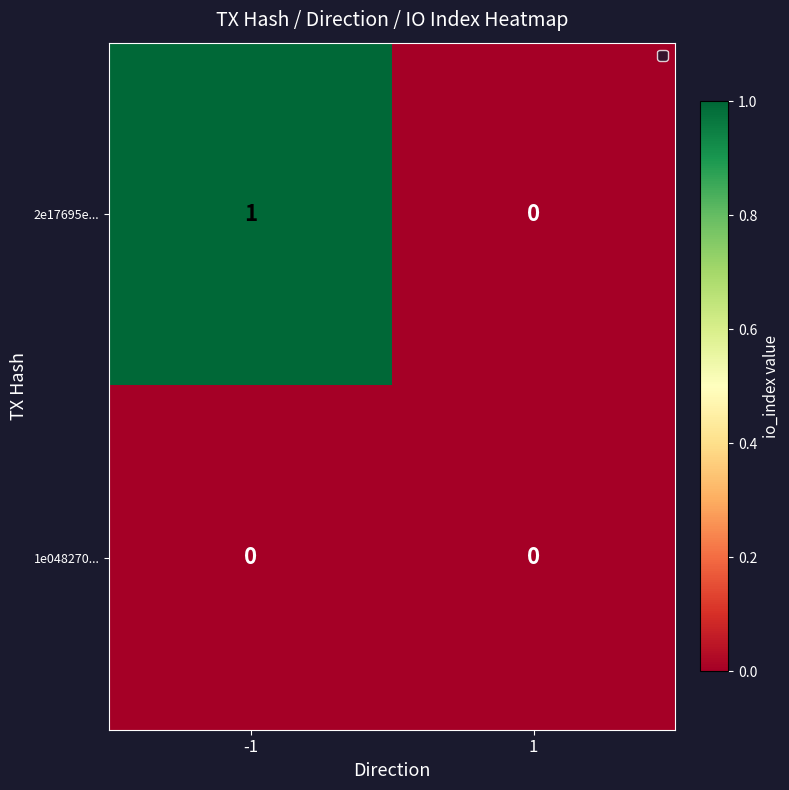

The value of 2e17695e... at -1 is 2. True or false?

False